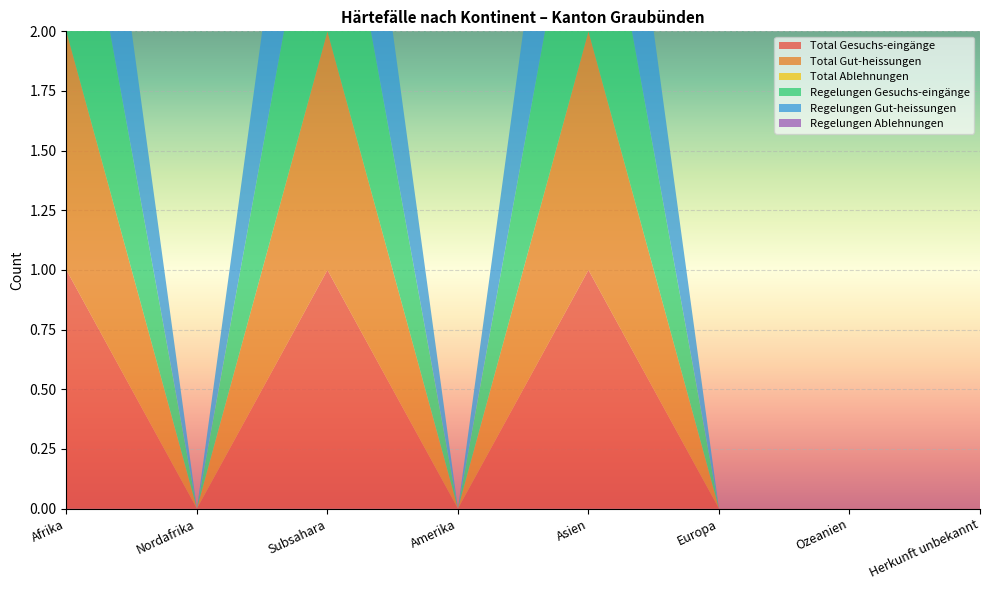

Reading left to right, list all the values displayed in this chart.

Total Gesuchs-eingänge: 1	0	1	0	1	0	0	0
Total Gut-heissungen: 1	0	1	0	1	0	0	0
Total Ablehnungen: 0	0	0	0	0	0	0	0
Regelungen Gesuchs-eingänge: 1	0	1	0	1	0	0	0
Regelungen Gut-heissungen: 1	0	1	0	1	0	0	0
Regelungen Ablehnungen: 0	0	0	0	0	0	0	0